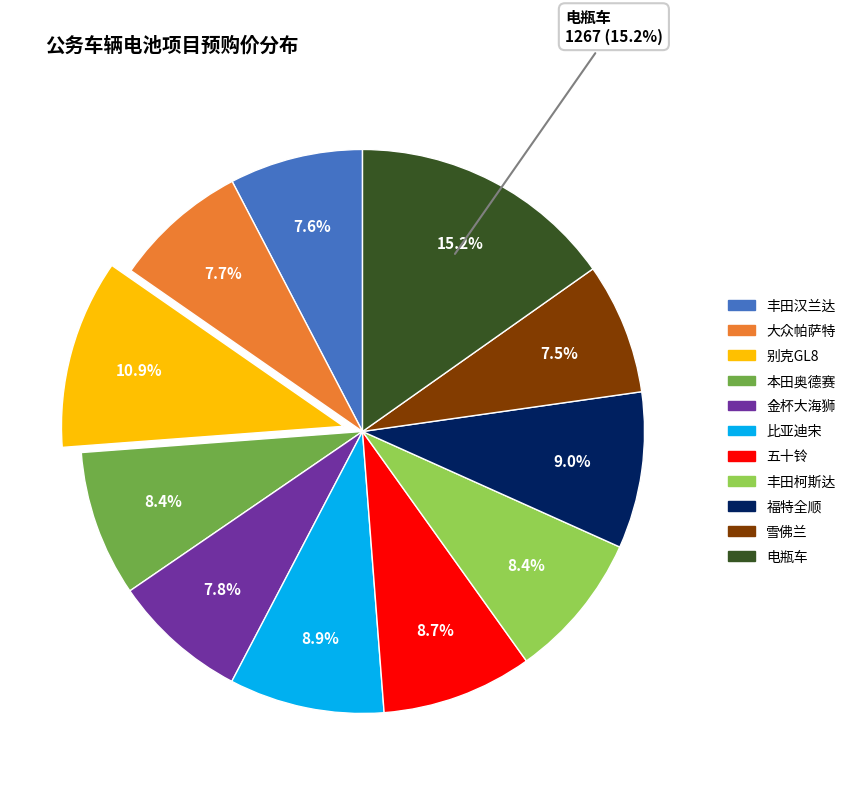

What is the smallest slice in the pie chart?

雪佛兰